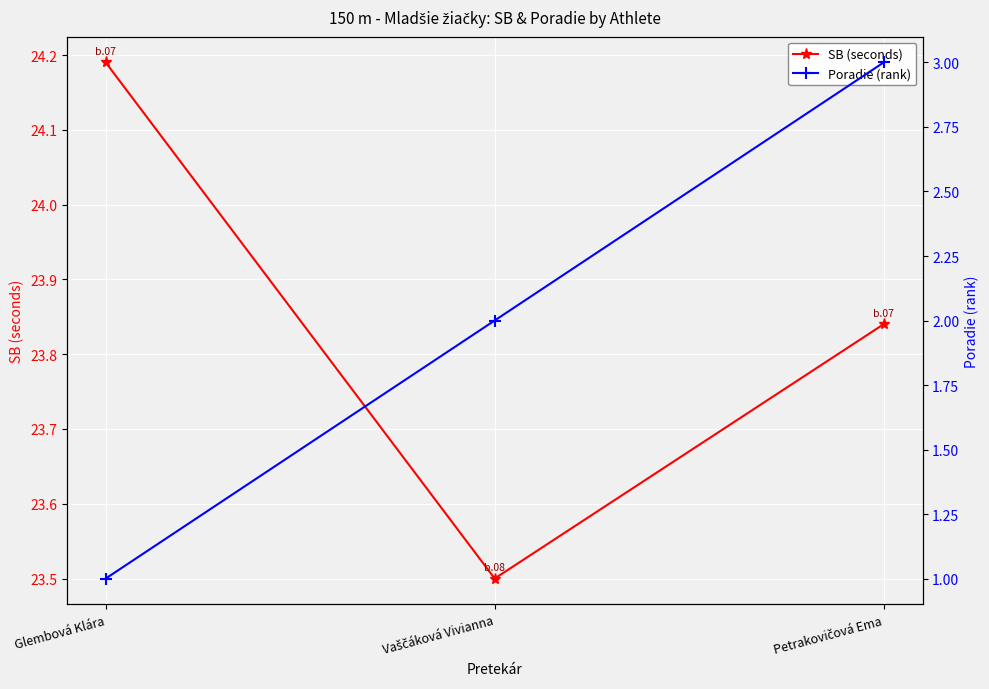

Reading left to right, list all the values displayed in this chart.

SB (seconds): 24.2	23.5	23.8
Poradie (rank): 1.0	2.0	3.0